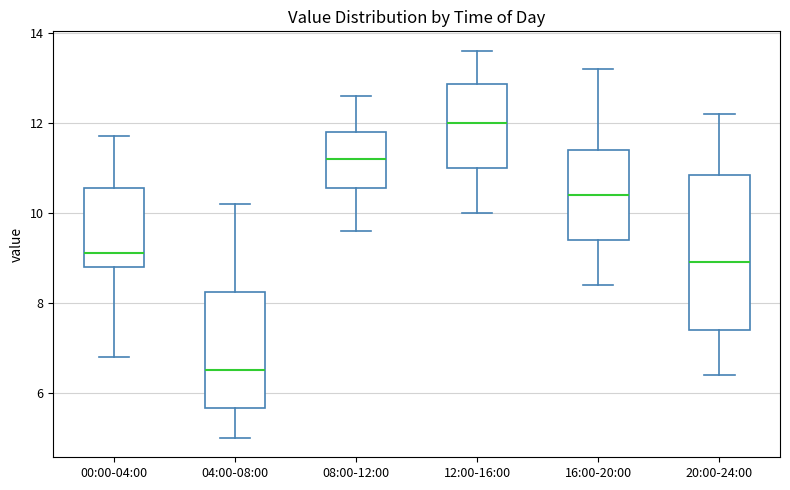

Comparing the boxes themselves (not the whiskers), which one is the tallest?

20:00-24:00